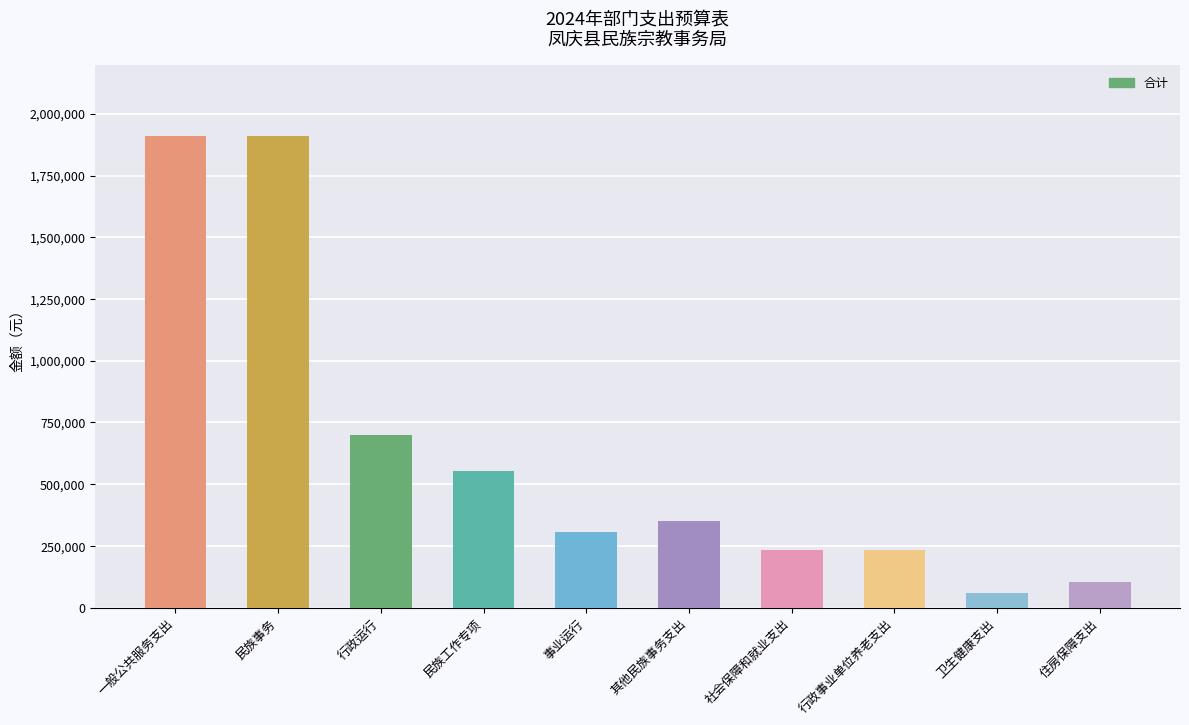

Are the bars grouped side by side (vs. stacked)?

No